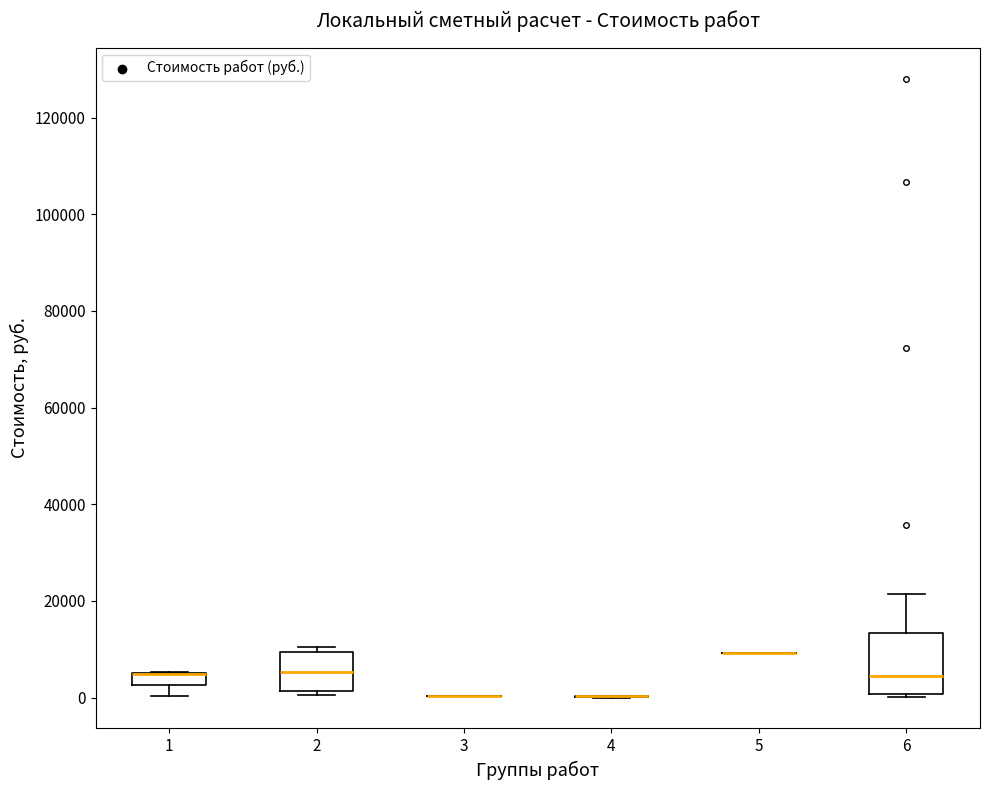

Which box is the tallest, from its lower edge to its upper edge?

6